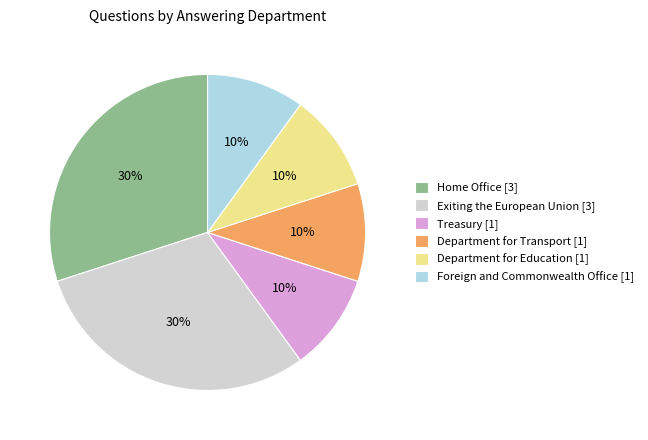

To the nearest percent, what percentage of the pie is Home Office [3]?

30%